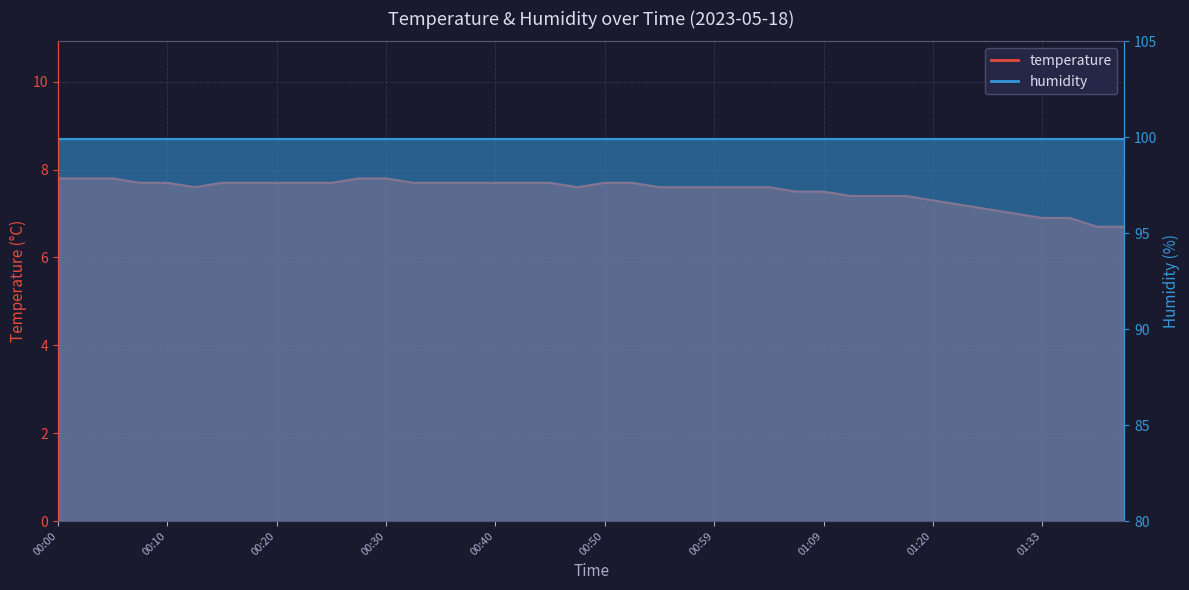

Where does the data first go above 7?

00:00